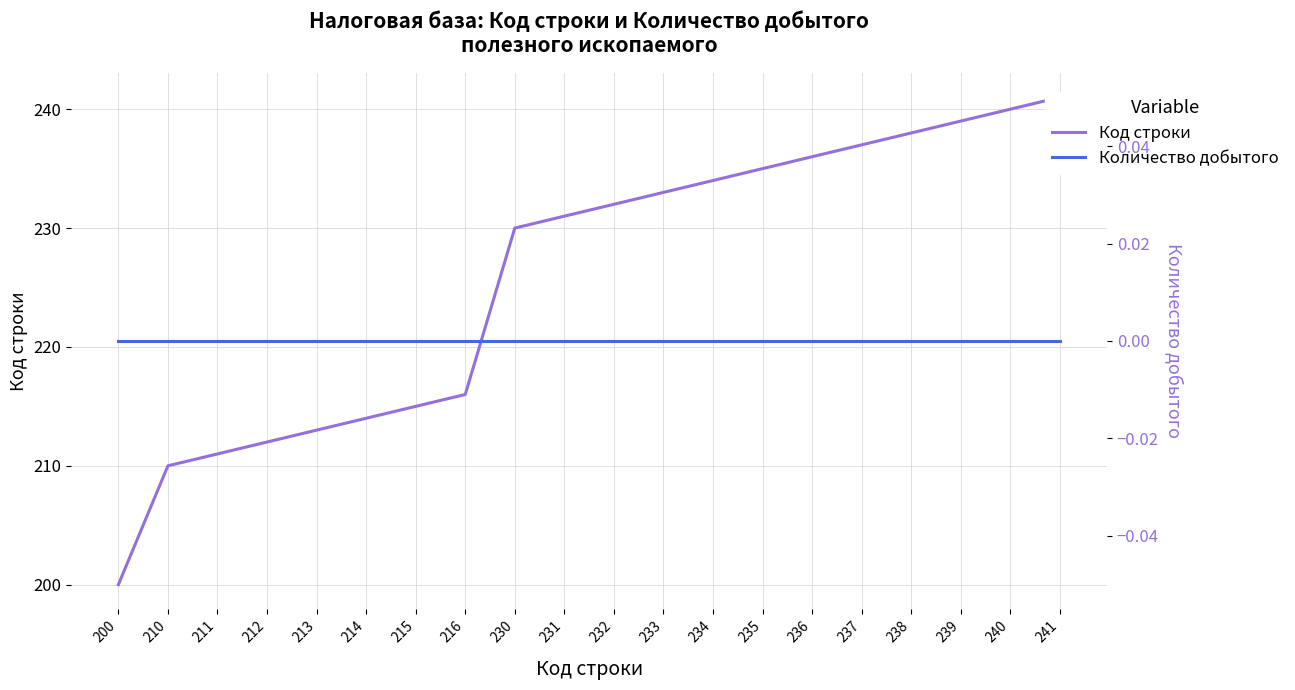

What value does the Код строки series have at 215, to the nearest 5?

215